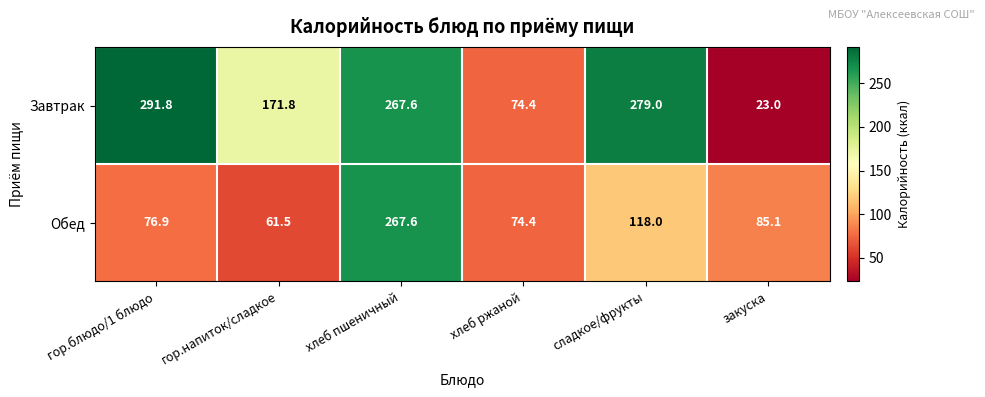

Is the value of Завтрак at гор.блюдо/1 блюдо greater than the value of Обед at сладкое/фрукты?

Yes